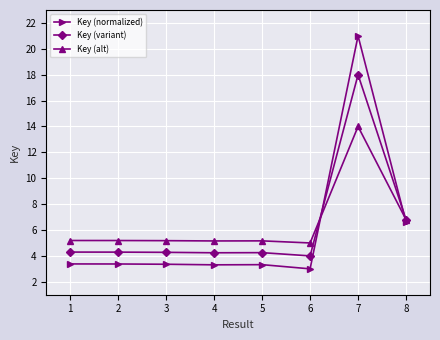

What are all the series names shown in the legend?

Key (normalized), Key (variant), Key (alt)